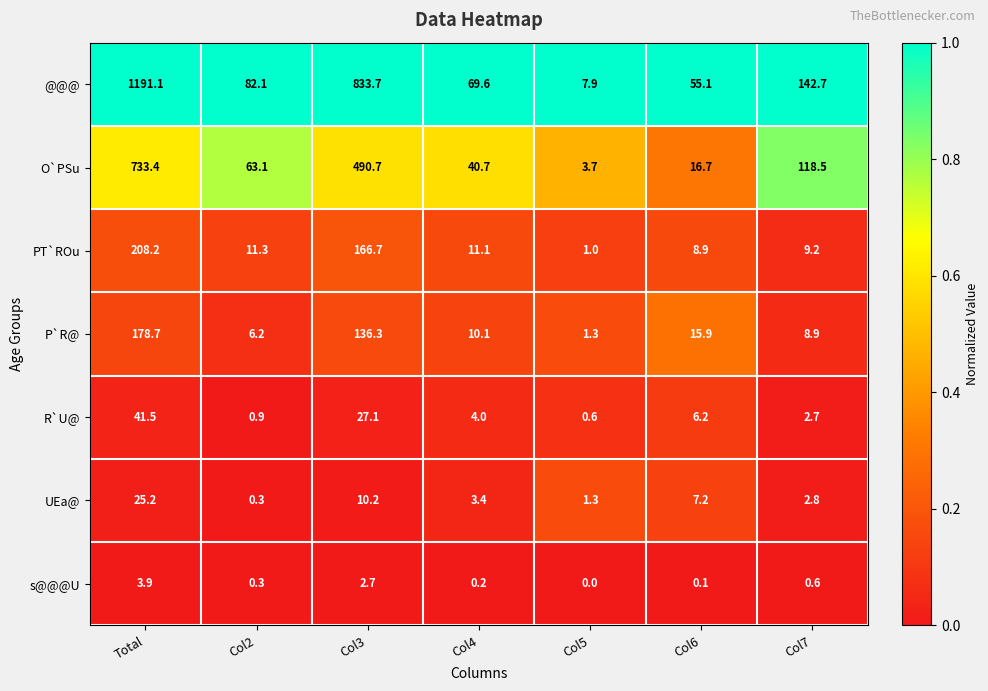

Which series has the widest spread of values?

@@@